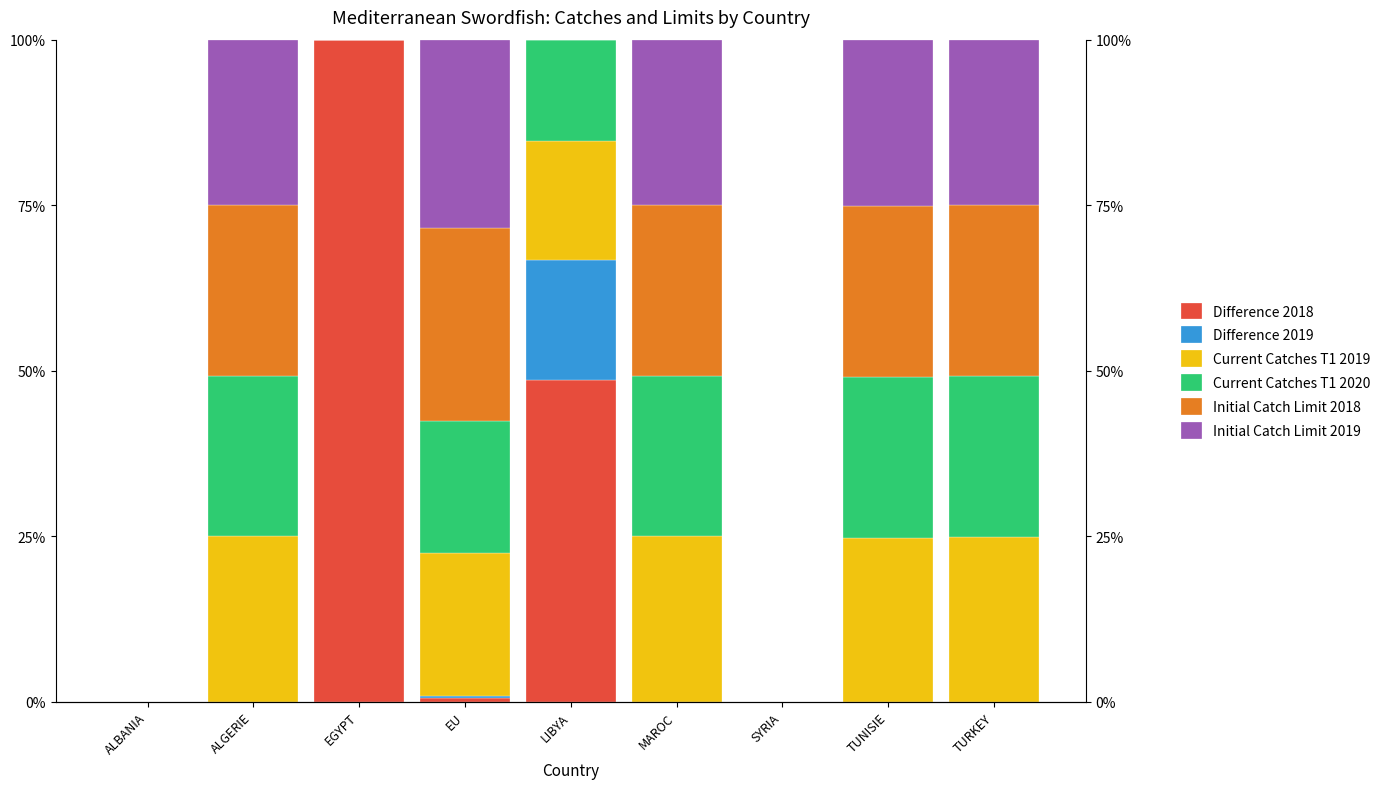

Does the chart contain any negative values?

No